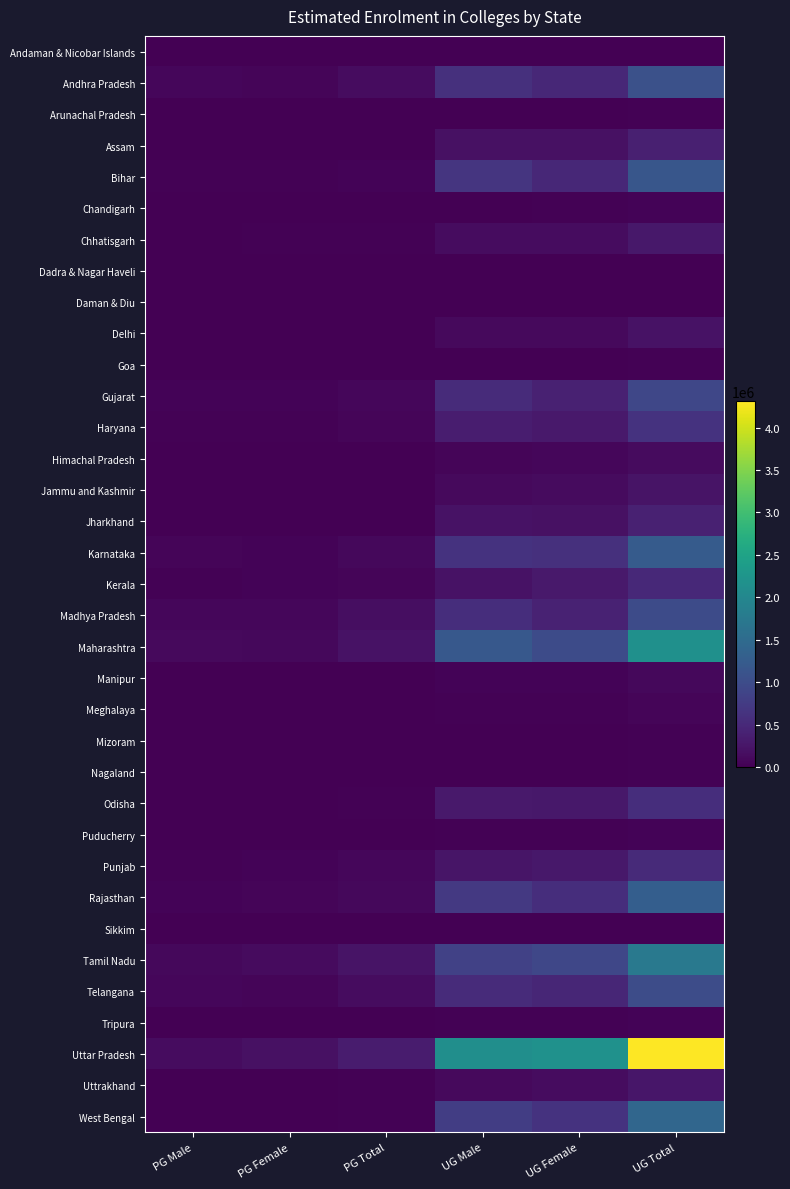

Which series has the largest total across all categories?

Uttar Pradesh